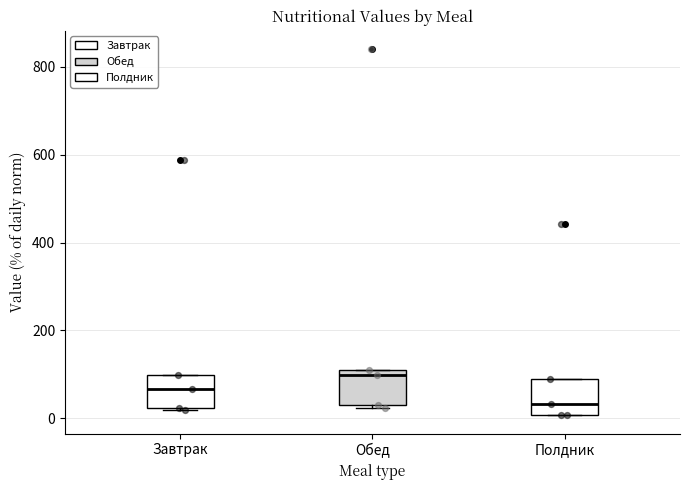

Reading left to right, read every box against the y-axis: the position of its median line, the range the box covers, and the ends of its whiskers. The values are not printed on the chart, so give them approximately, as read against the axis.

Завтрак: median 60, box 20 to 100, whiskers 20 to 100
Обед: median 100, box 20 to 120, whiskers 20 to 120
Полдник: median 40, box 0 to 100, whiskers 0 to 100